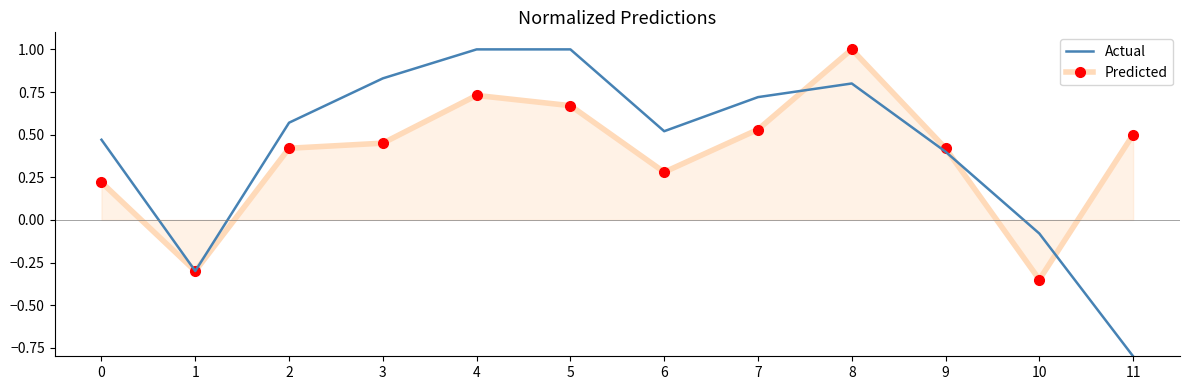

Rank the series by their average value, from lowest to highest.

Predicted, Actual